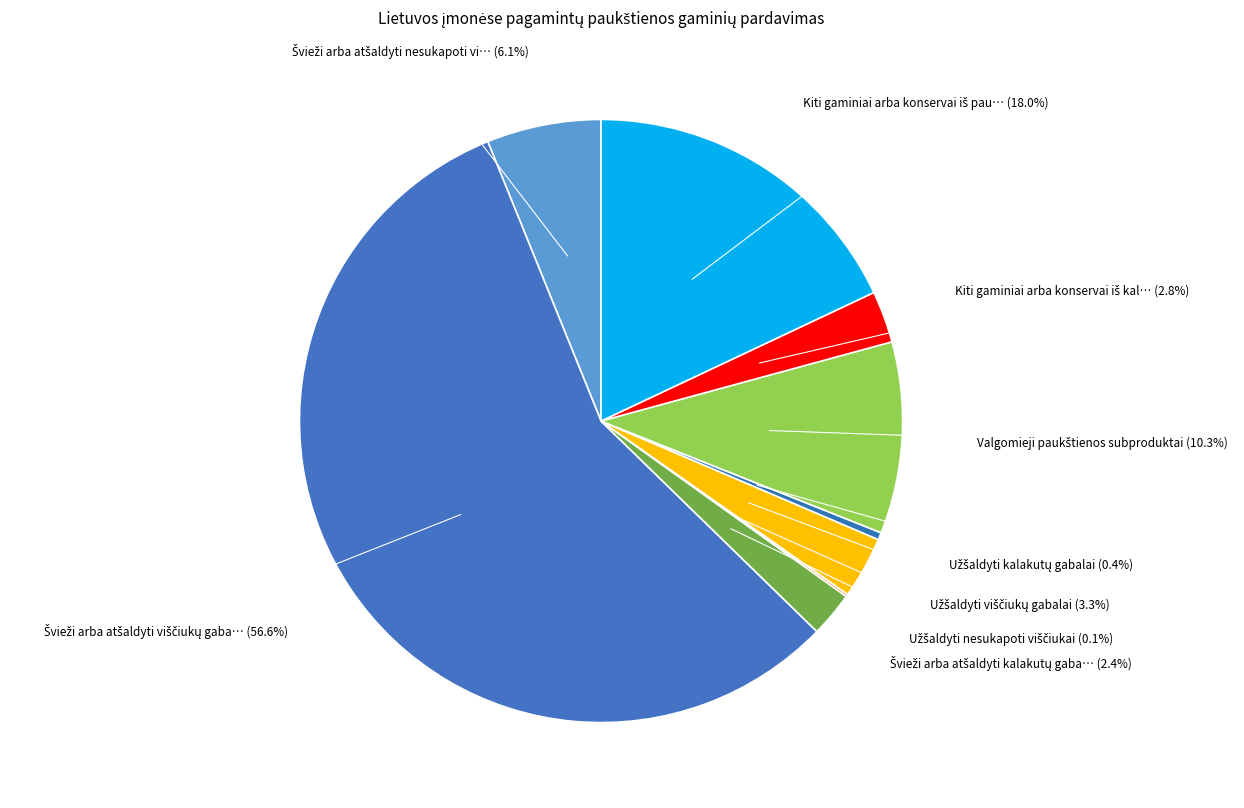

What is the smallest slice in the pie chart?

Užšaldyti nesukapoti viščiukai